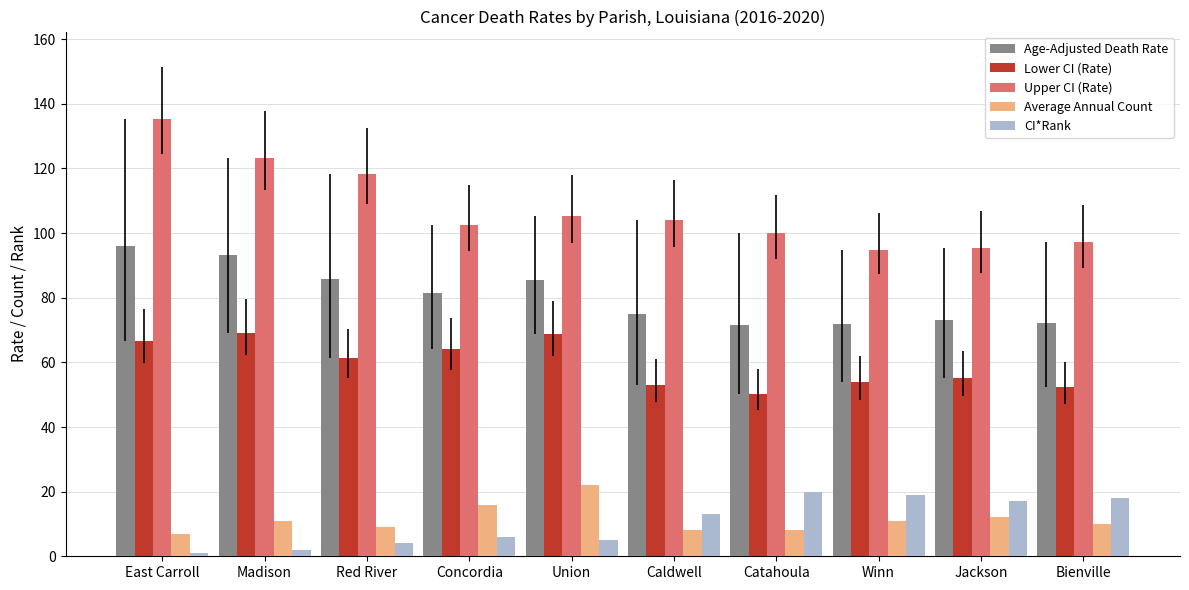

Is it true that Age-Adjusted Death Rate equals 30.0 at East Carroll?

False